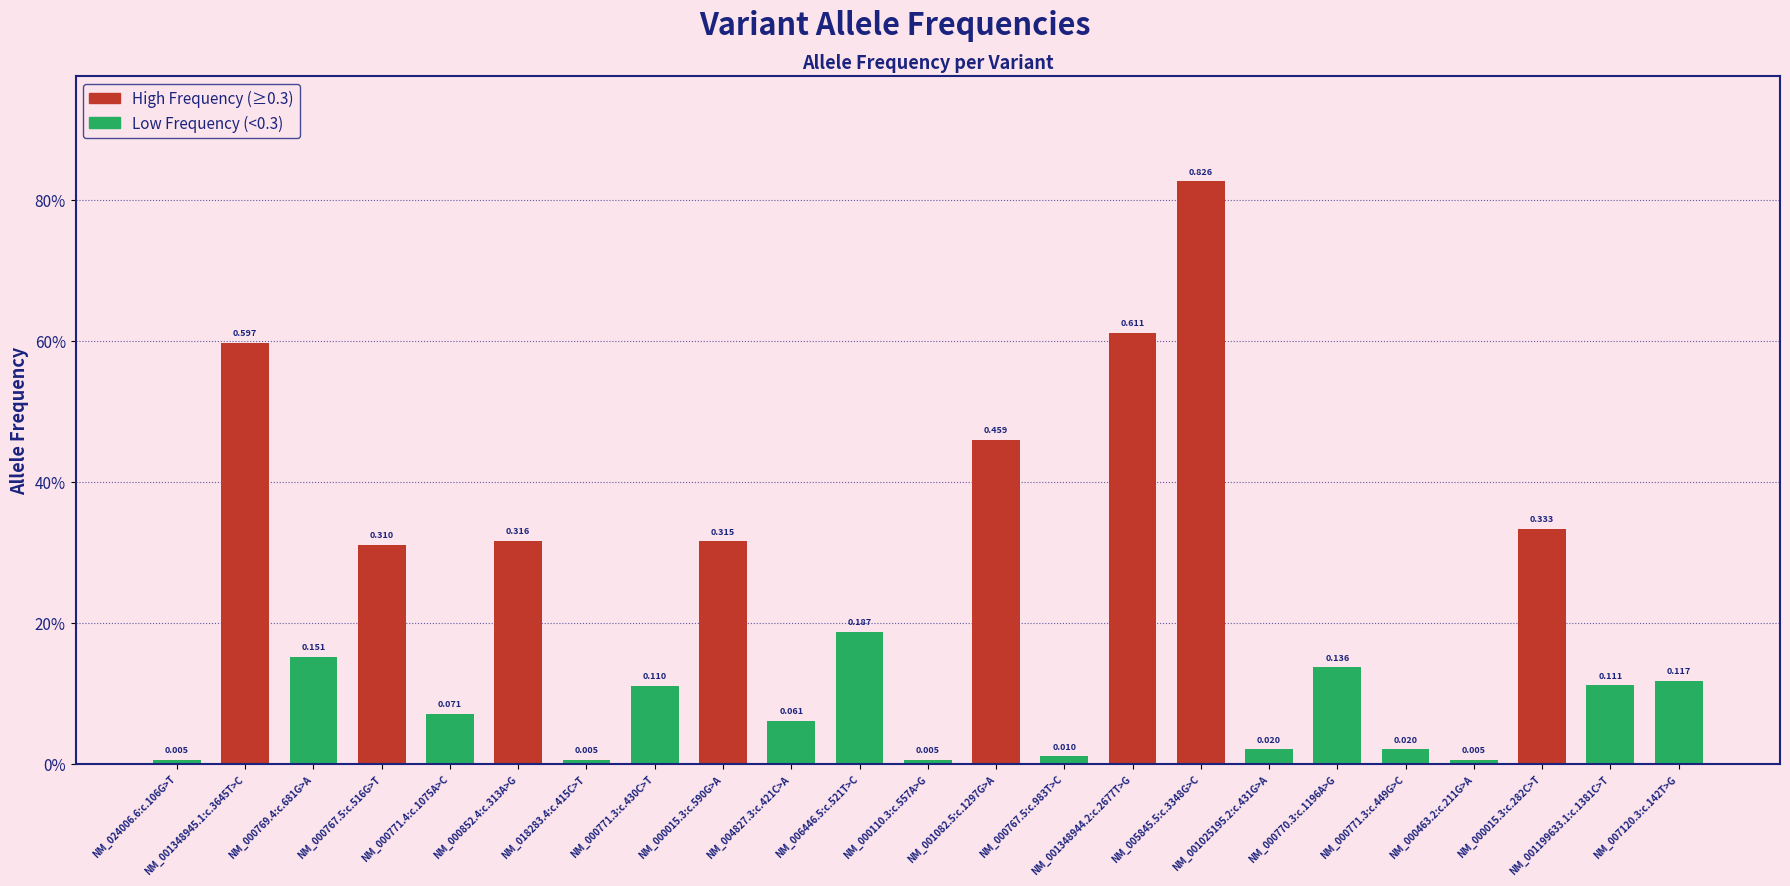

List the labels in order of value, largest first.

NM_005845.5:c.3348G>C, NM_001348944.2:c.2677T>G, NM_001348945.1:c.3645T>C, NM_001082.5:c.1297G>A, NM_000015.3:c.282C>T, NM_000852.4:c.313A>G, NM_000015.3:c.590G>A, NM_000767.5:c.516G>T, NM_006446.5:c.521T>C, NM_000769.4:c.681G>A, NM_000770.3:c.1196A>G, NM_007120.3:c.142T>G, NM_001199633.1:c.1381C>T, NM_000771.3:c.430C>T, NM_000771.4:c.1075A>C, NM_004827.3:c.421C>A, NM_001025195.2:c.431G>A, NM_000771.3:c.449G>C, NM_000767.5:c.983T>C, NM_024006.6:c.106G>T, NM_018283.4:c.415C>T, NM_000110.3:c.557A>G, NM_000463.2:c.211G>A